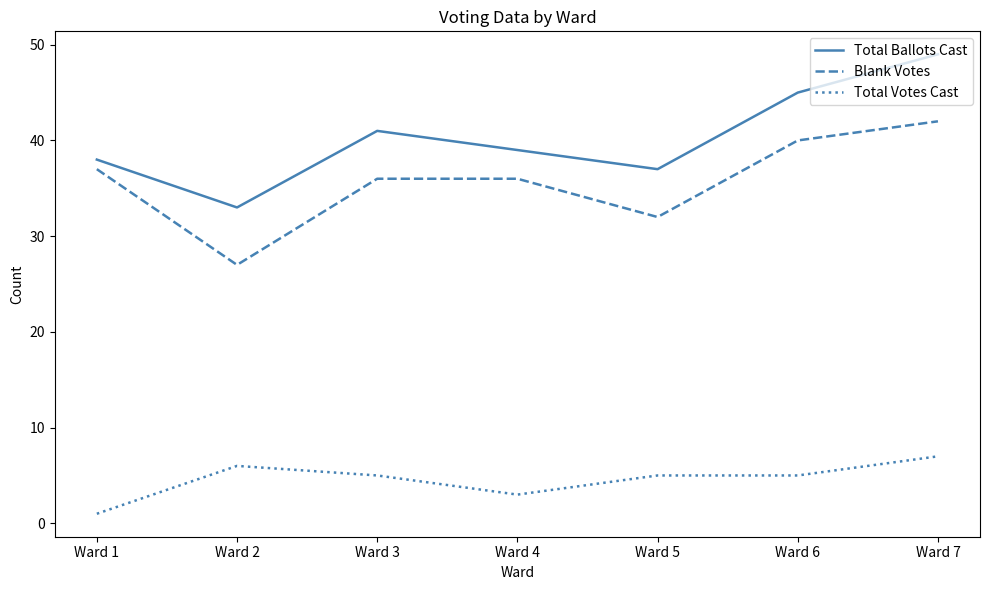

Reading left to right, list all the values displayed in this chart.

Total Ballots Cast: 38	33	41	39	37	45	49
Blank Votes: 37	27	36	36	32	40	42
Total Votes Cast: 1	6	5	3	5	5	7